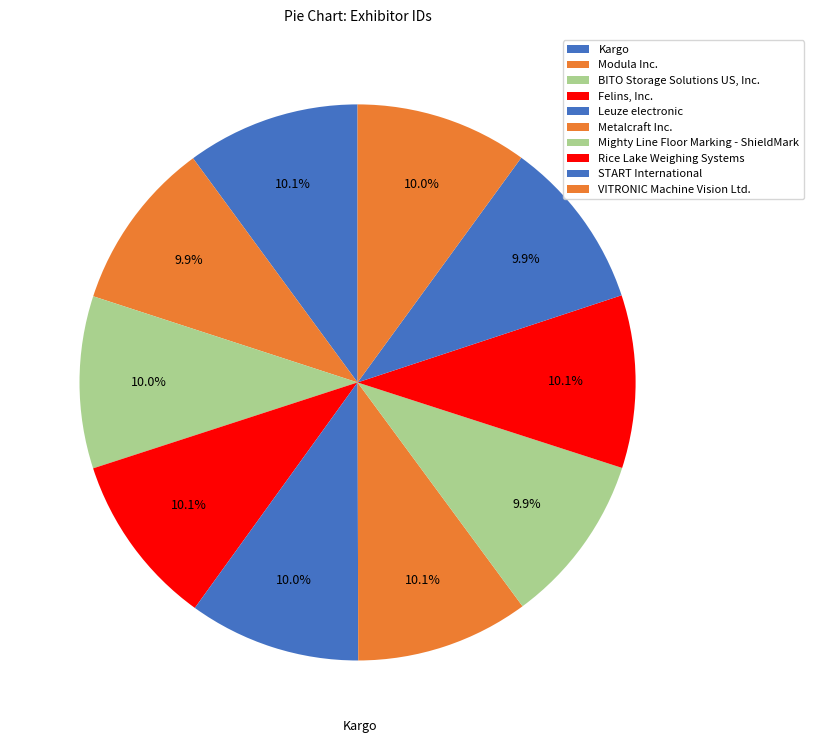

Approximately how many times larger is the value at Metalcraft Inc. compared to START International?

1.0